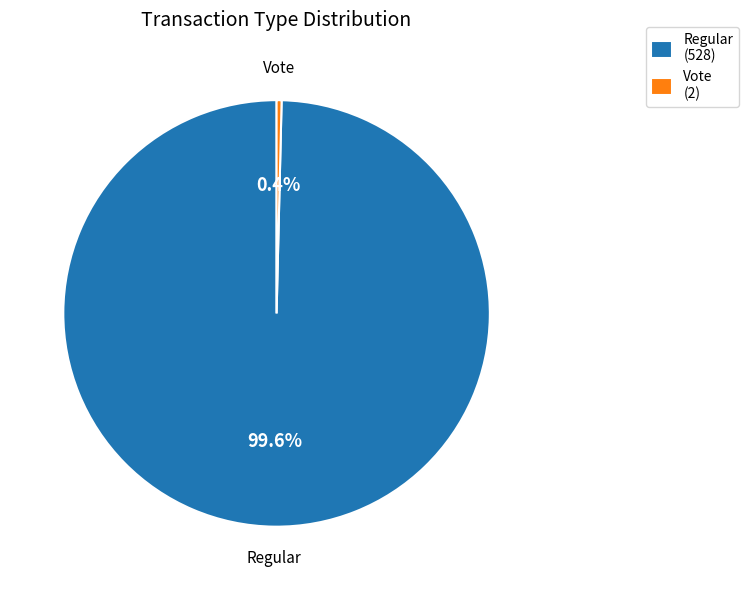

Which slice represents more than half of the pie?

Regular